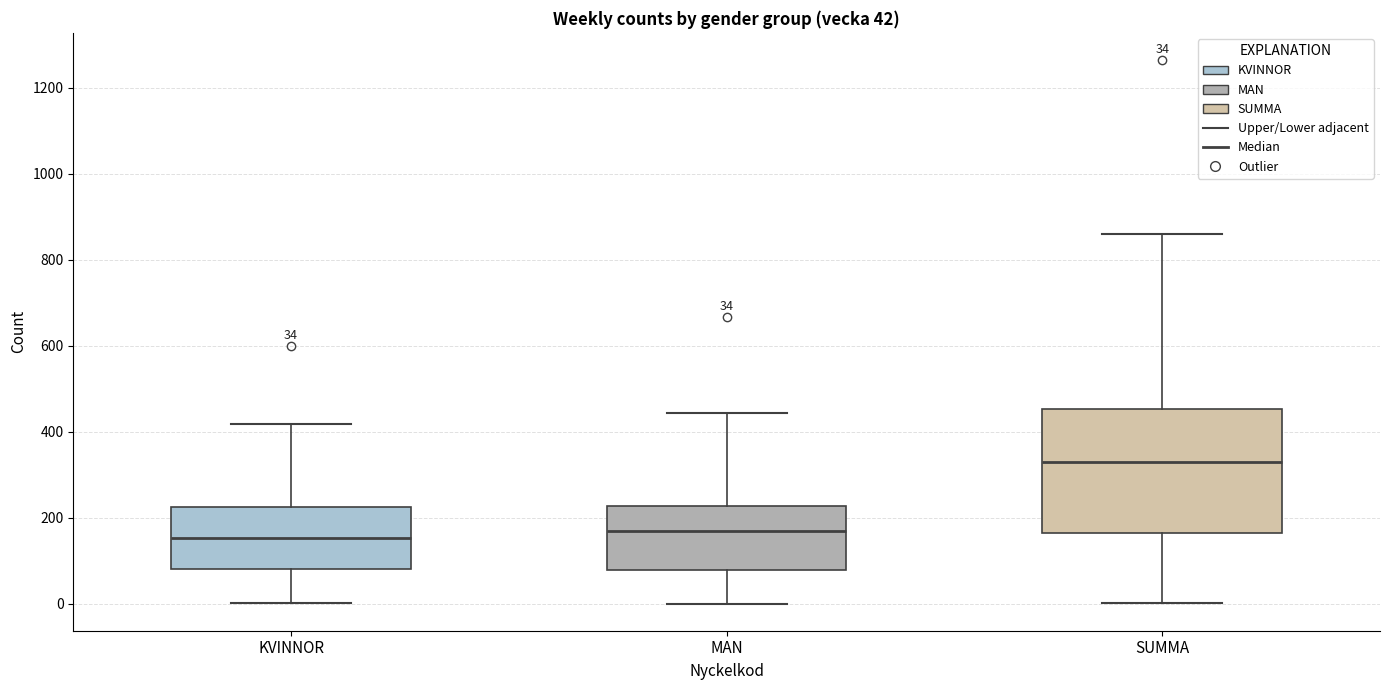

Which box has the highest median line?

SUMMA